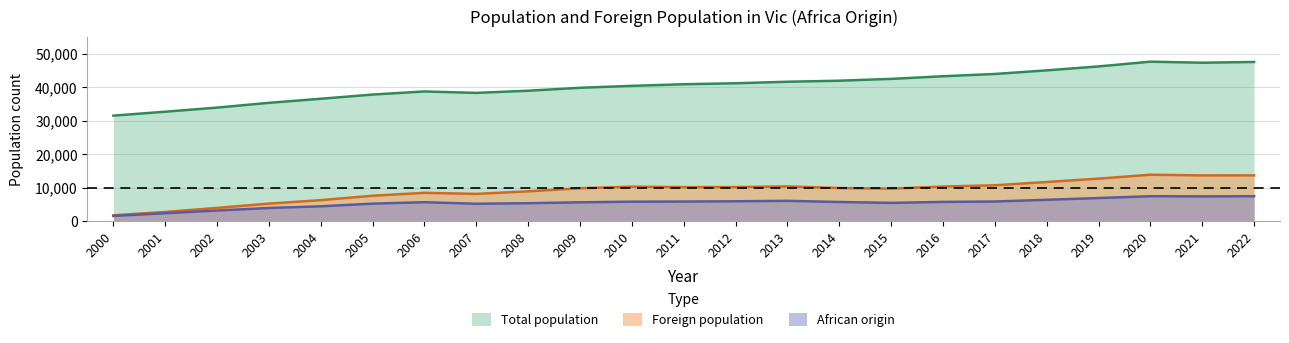

What is the difference between the maximum and minimum values in the Foreign population series?

12105